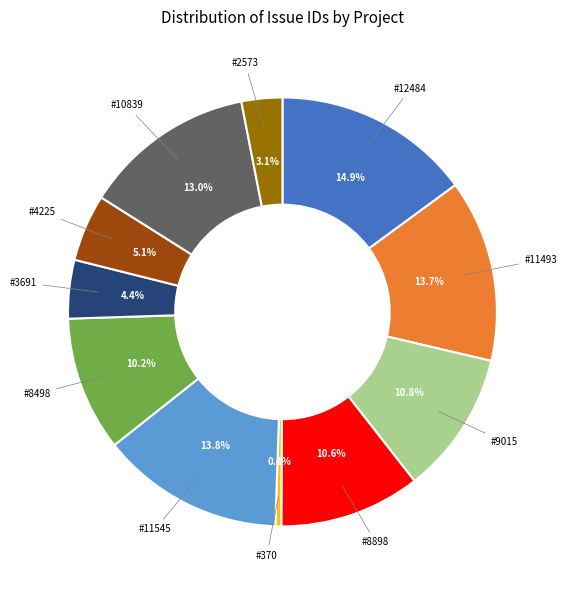

Is there a majority slice in this chart?

No